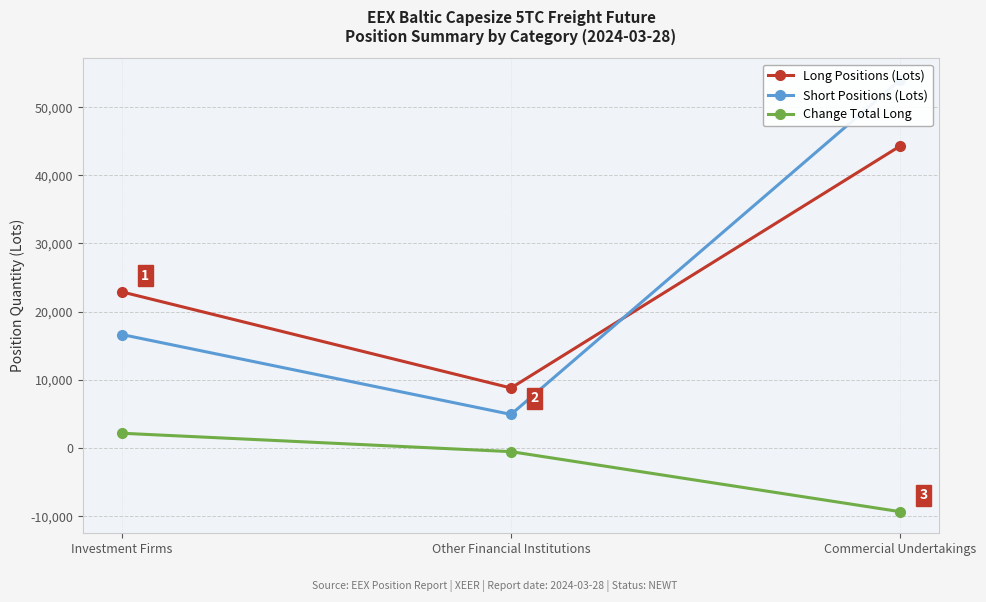

At which category is the sum across all series the highest?

Commercial Undertakings